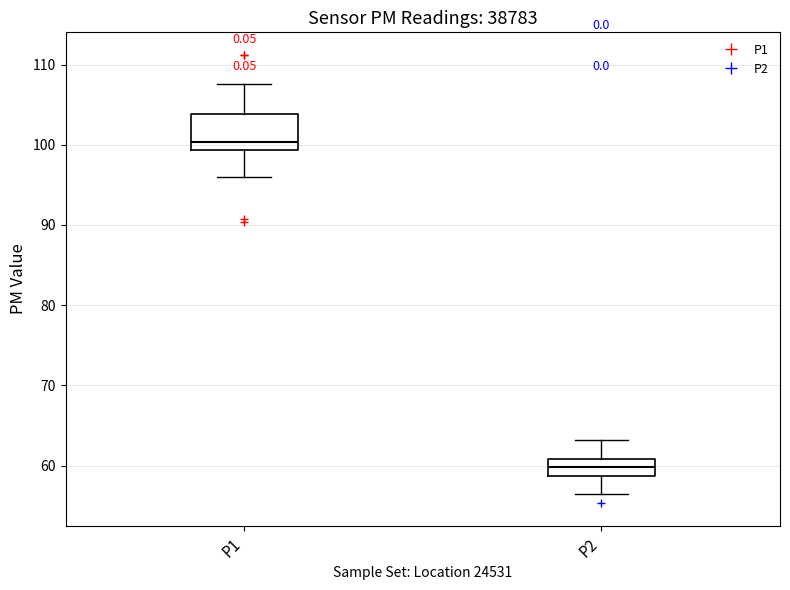

Reading left to right, transcribe this box plot: for each box, give where its median line is, the range the box spans, and where its two whiskers end, as read against the y-axis. The values are not printed on the chart, so give them approximately, as read against the axis.

P1: median 100, box 99 to 104, whiskers 96 to 108
P2: median 60, box 59 to 61, whiskers 56 to 63